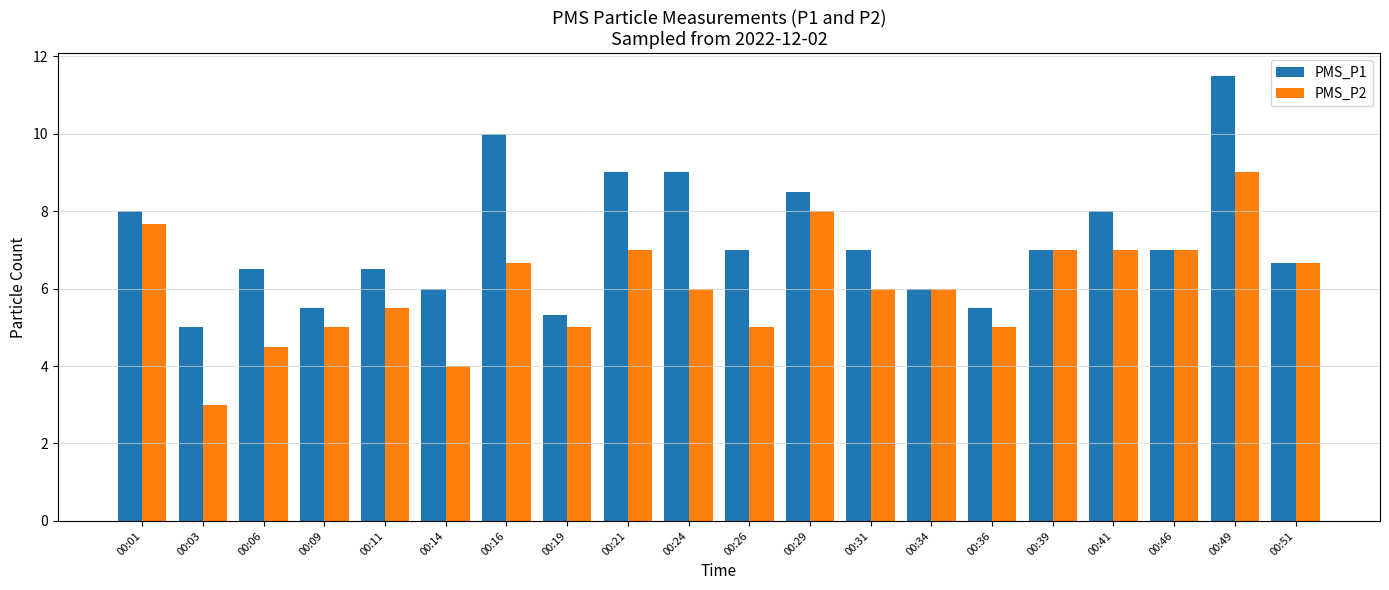

Is the value of PMS_P2 at 00:36 greater than the value of PMS_P1 at 00:01?

No